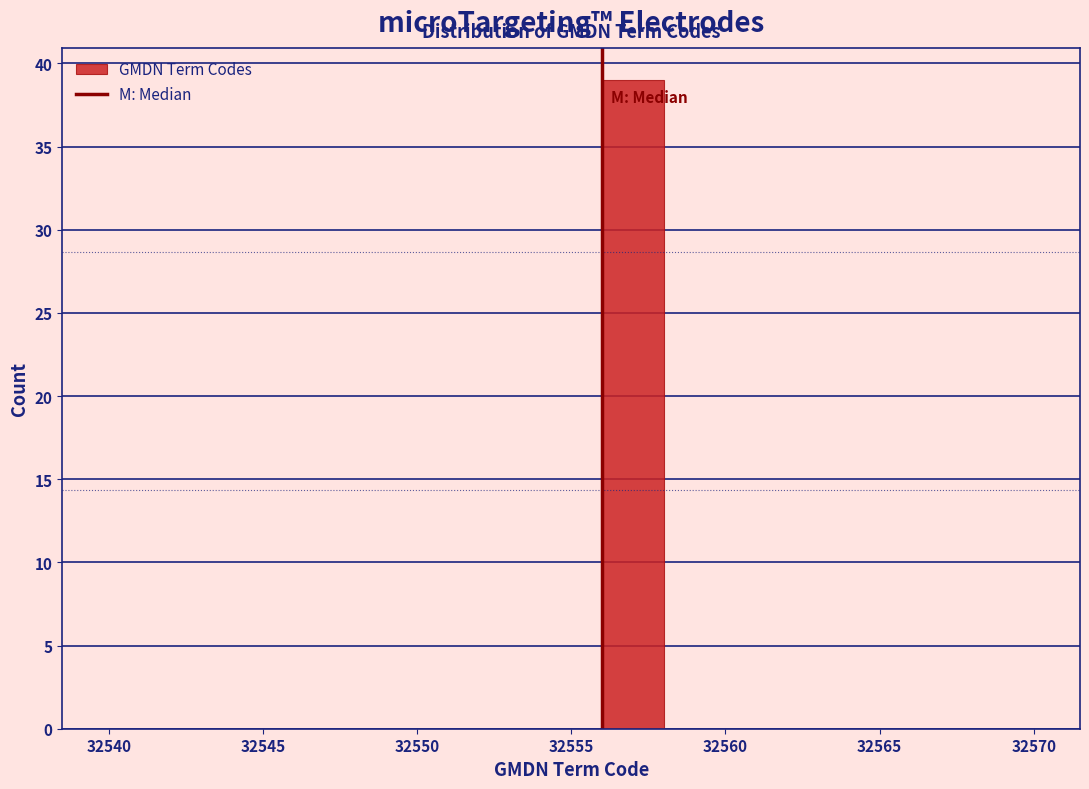

Reading left to right, list every bar in this chart as the range it spans on the x-axis followed by its height. The values are not printed on the chart, so give them approximately, as read against the axis.

32540 to 32542: 0
32542 to 32544: 0
32544 to 32546: 0
32546 to 32548: 0
32548 to 32550: 0
32550 to 32552: 0
32552 to 32554: 0
32554 to 32556: 0
32556 to 32558: 39
32558 to 32560: 0
32560 to 32562: 0
32562 to 32564: 0
32564 to 32566: 0
32566 to 32568: 0
32568 to 32570: 0